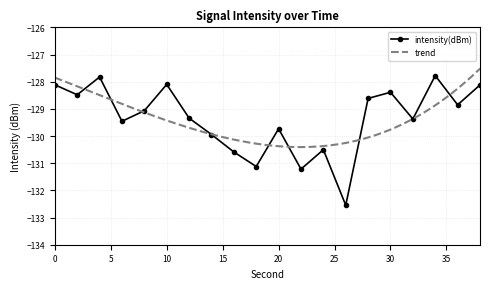

At which category does the data reach its first local peak?

4